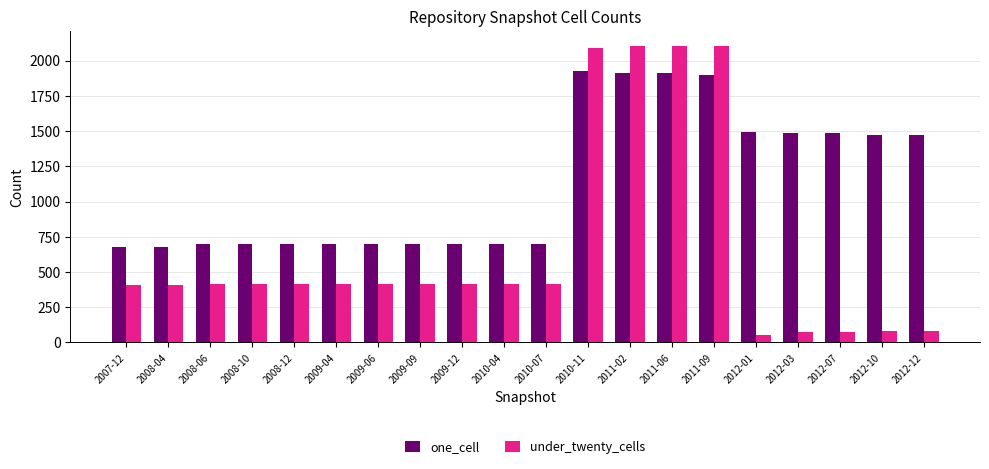

What is the difference between the highest and lowest values at 2007-12?

267